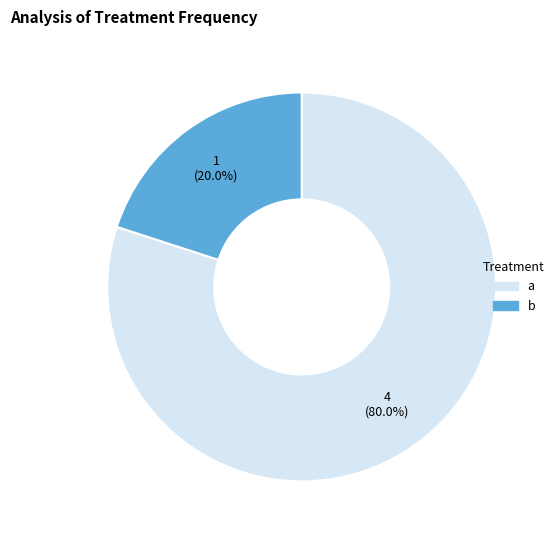

What percentage is the b slice, to the nearest percent?

20%